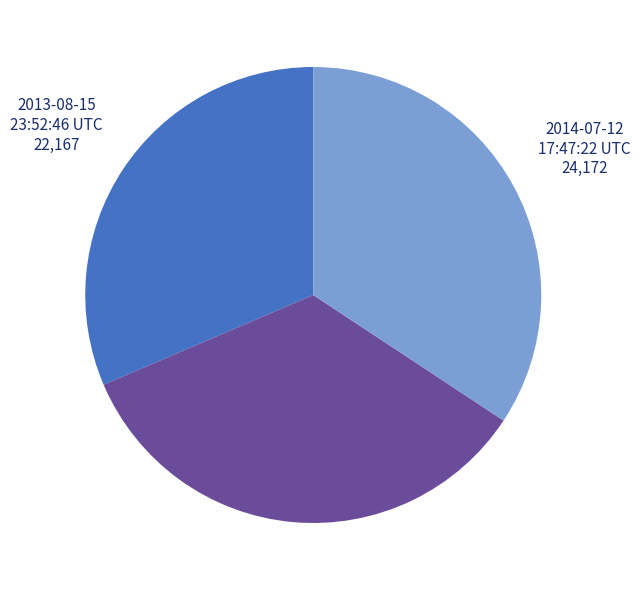

Does any single category account for the majority?

No